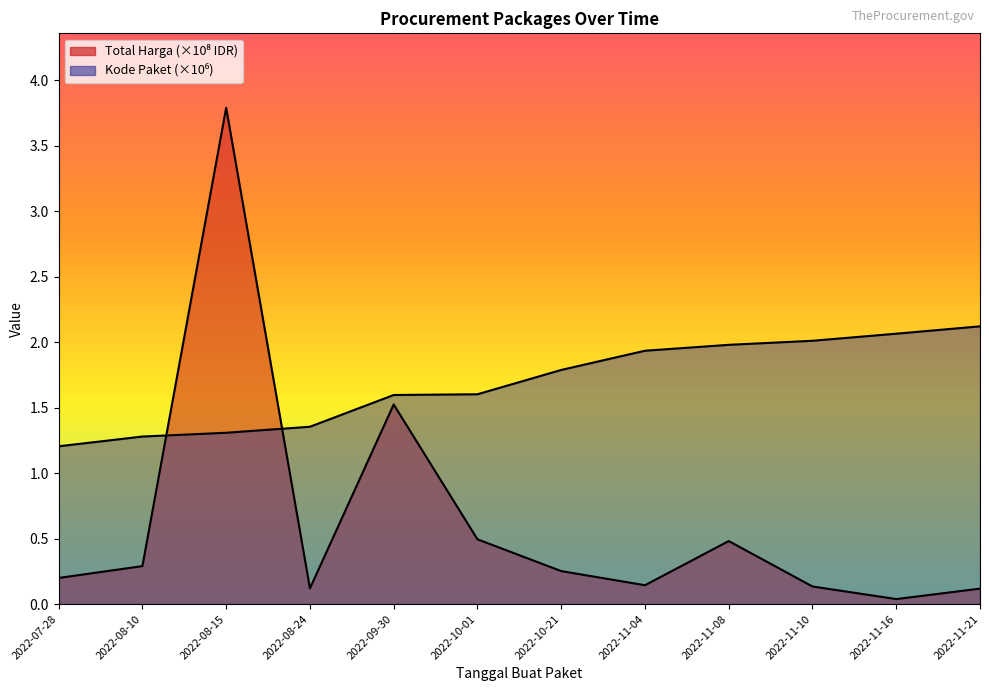

Which series has the largest total across all categories?

Kode Paket